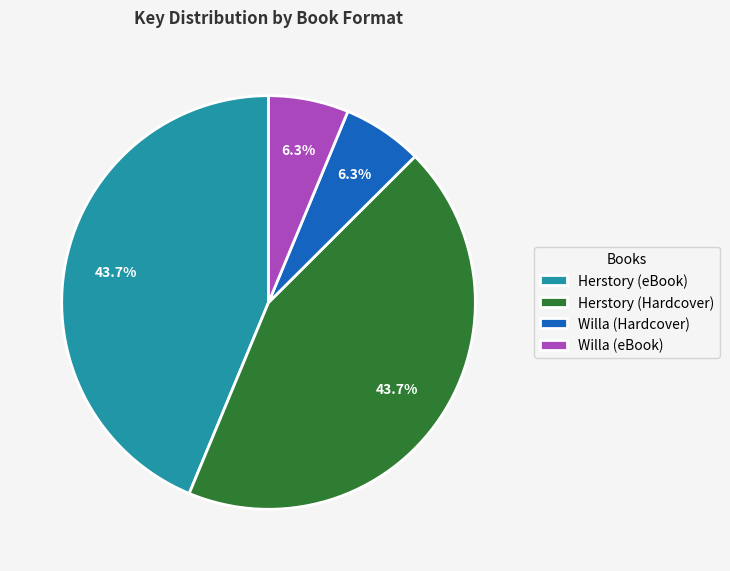

How many segments does this pie chart have?

4